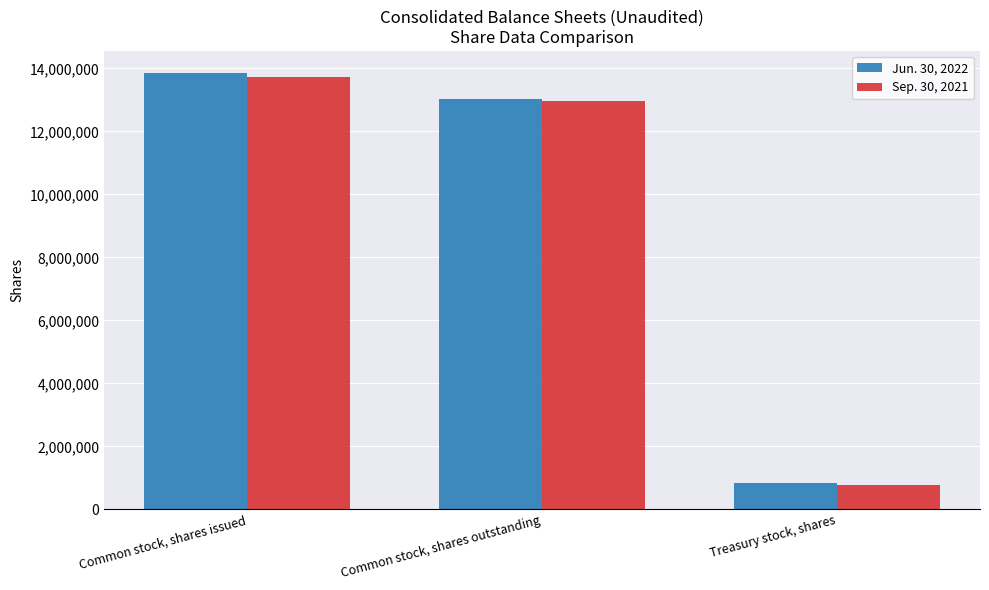

At which label is Jun. 30, 2022 closest to 7351612?

Common stock, shares outstanding